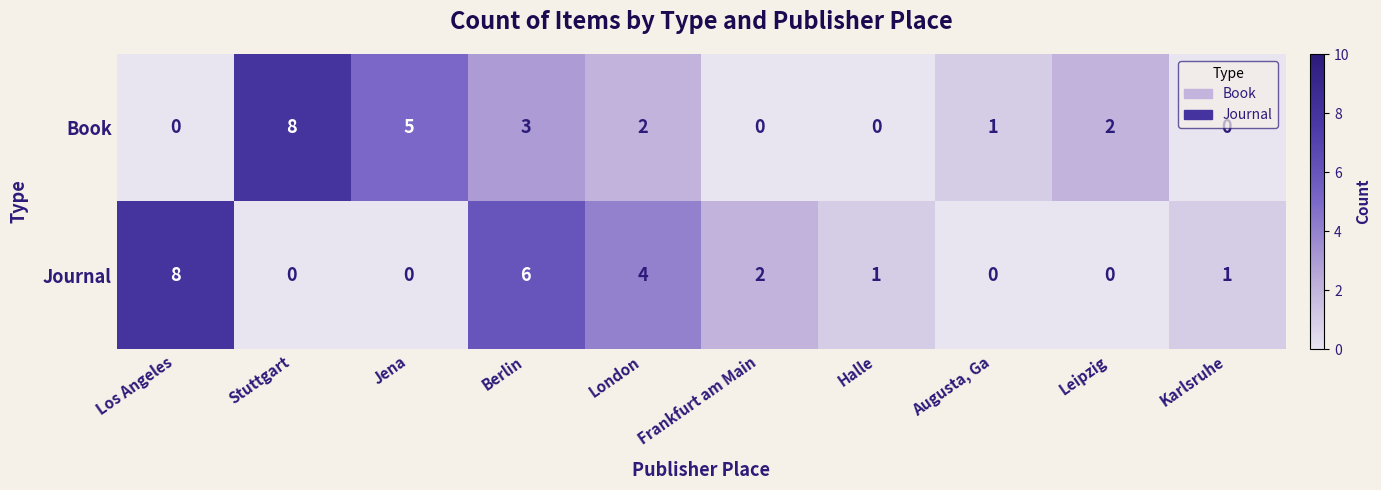

At which category is the sum across all series the highest?

Berlin